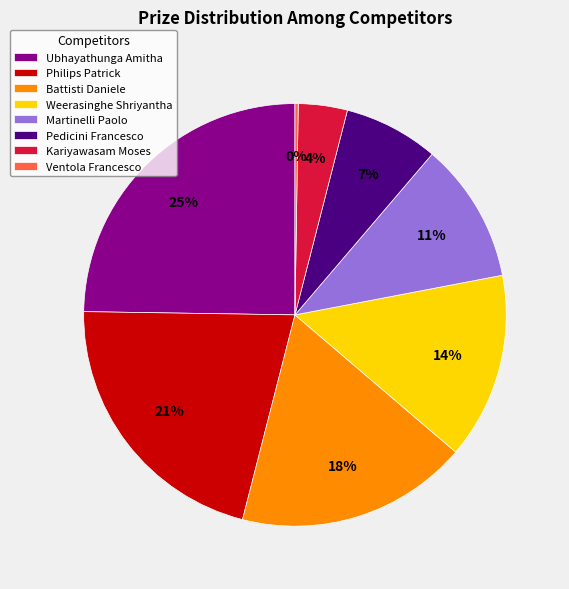

Which slice is the largest?

Ubhayathunga Amitha